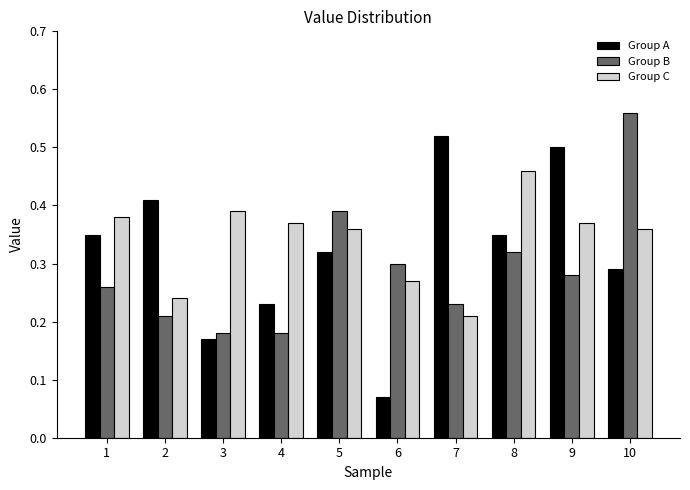

What is the sum of all Group B values?

2.9